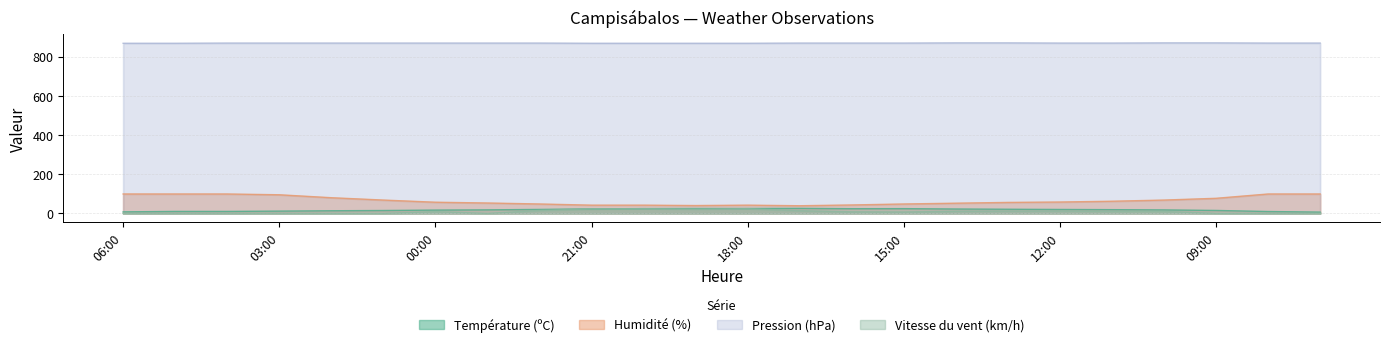

What is the minimum value for Température (ºC)?

6.5